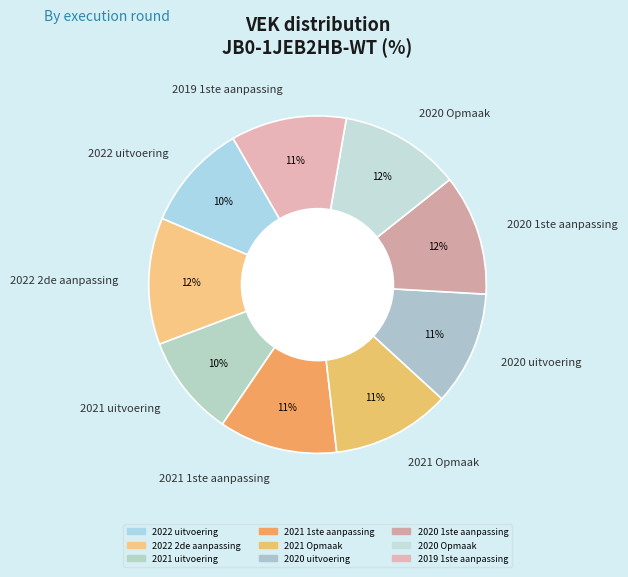

To the nearest percent, what is the difference between the largest and smallest slice percentages?

2%